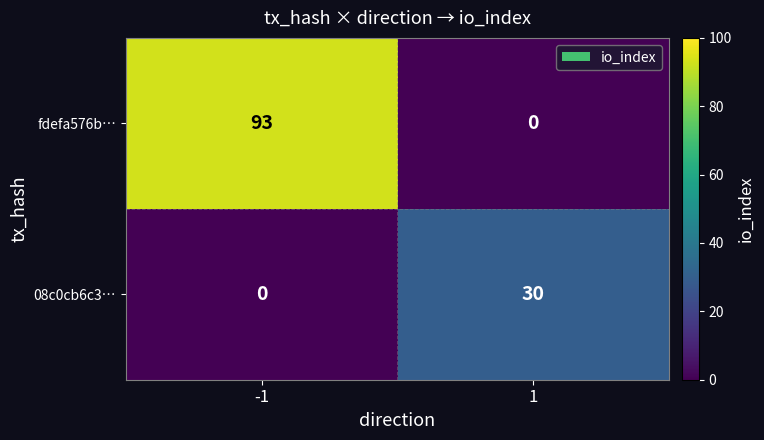

Is it true that fdefa576b… equals 93 at -1?

True